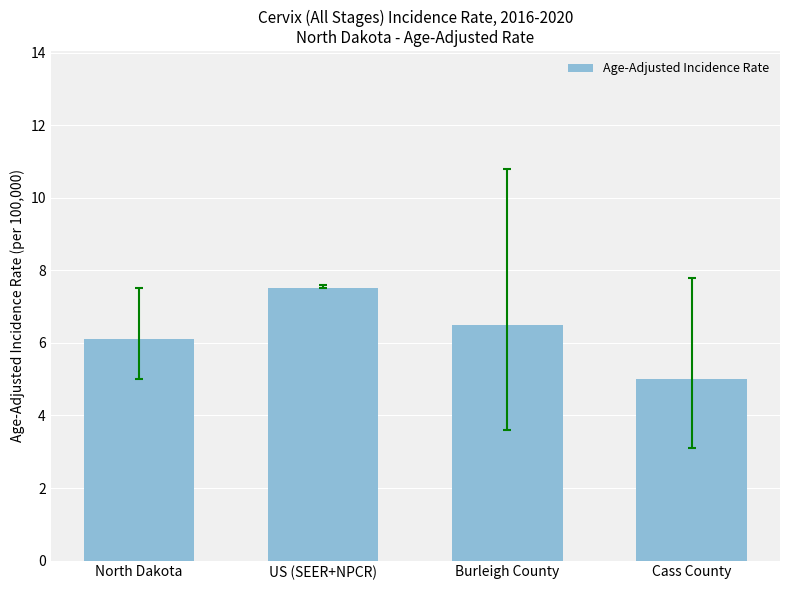

What is the difference between the values at Burleigh County and North Dakota?

0.4